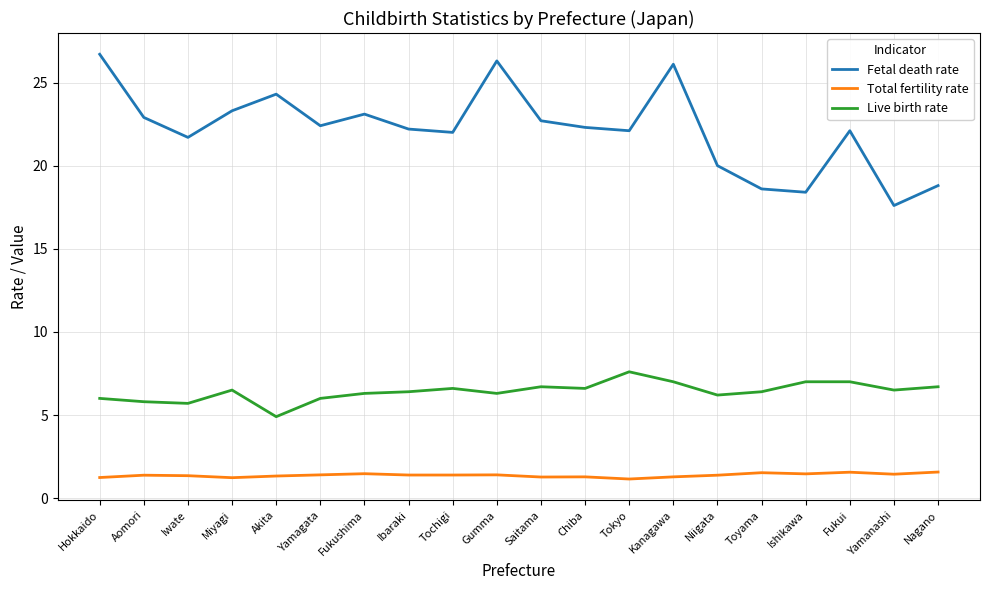

How many lines are shown in the chart?

3